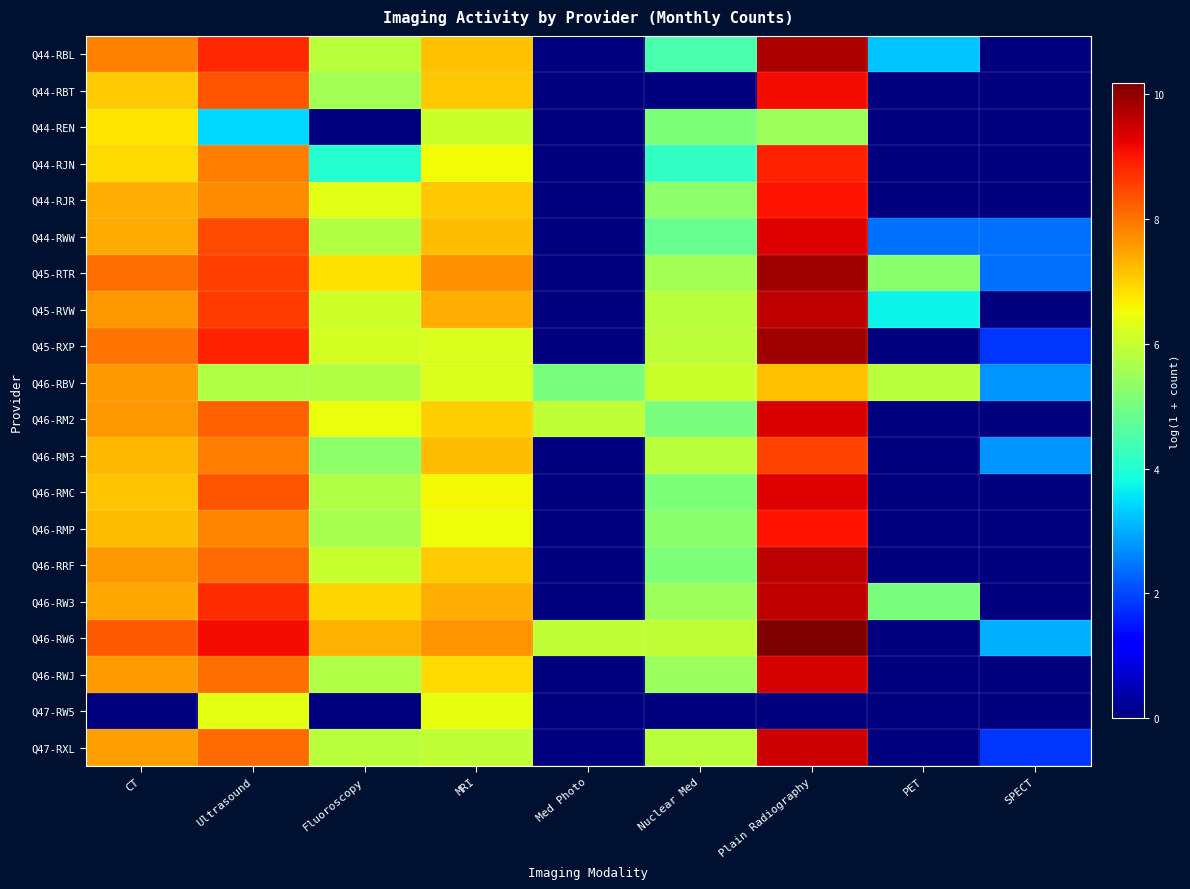

Which category has the highest value across all series?

Plain Radiography